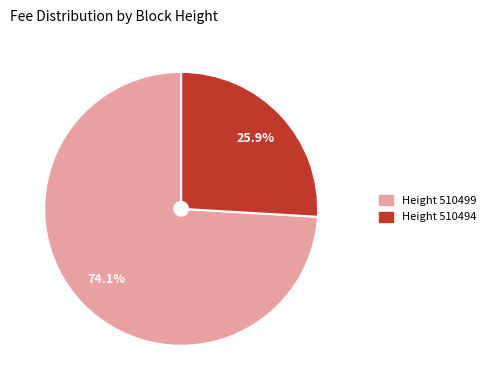

Rank the categories by value from highest to lowest.

Height 510499, Height 510494